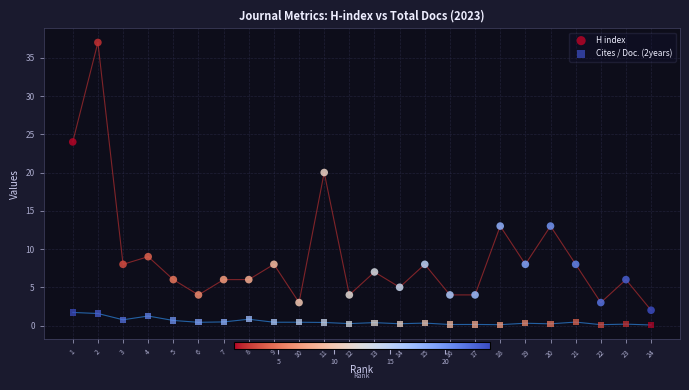

Across all data points, what is the range of X values (max minus min)?

23.0